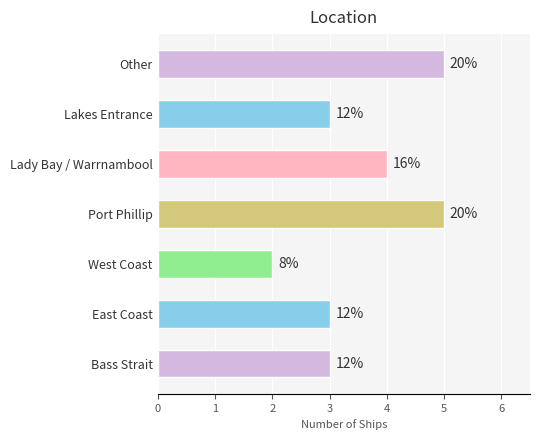

How many bars are there in total?

7